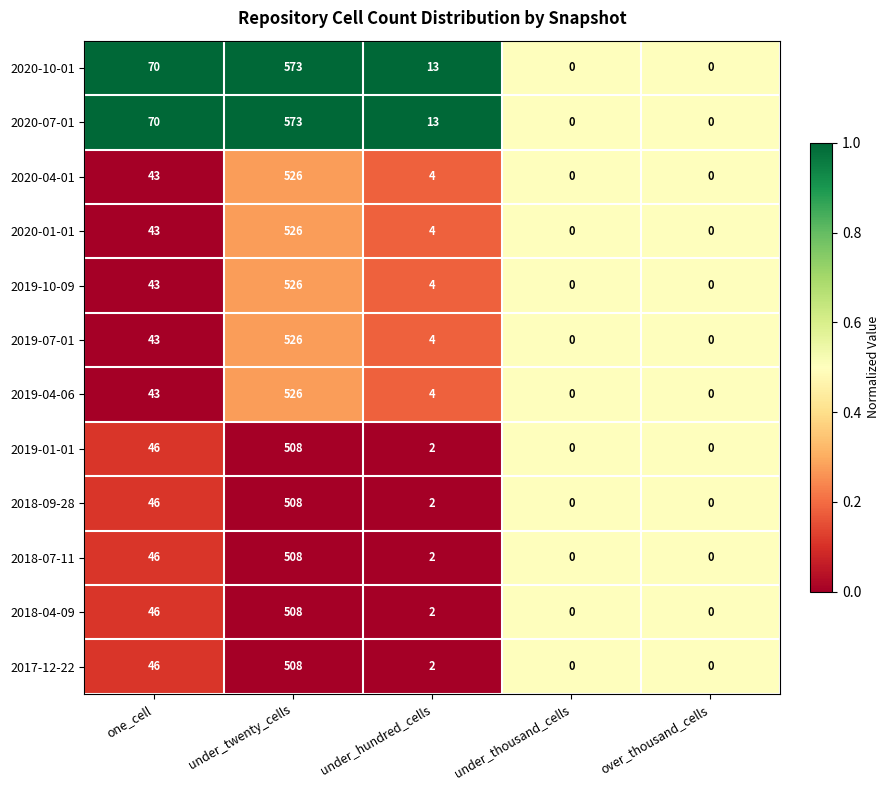

At which label is 2020-04-01 closest to 263?

one_cell